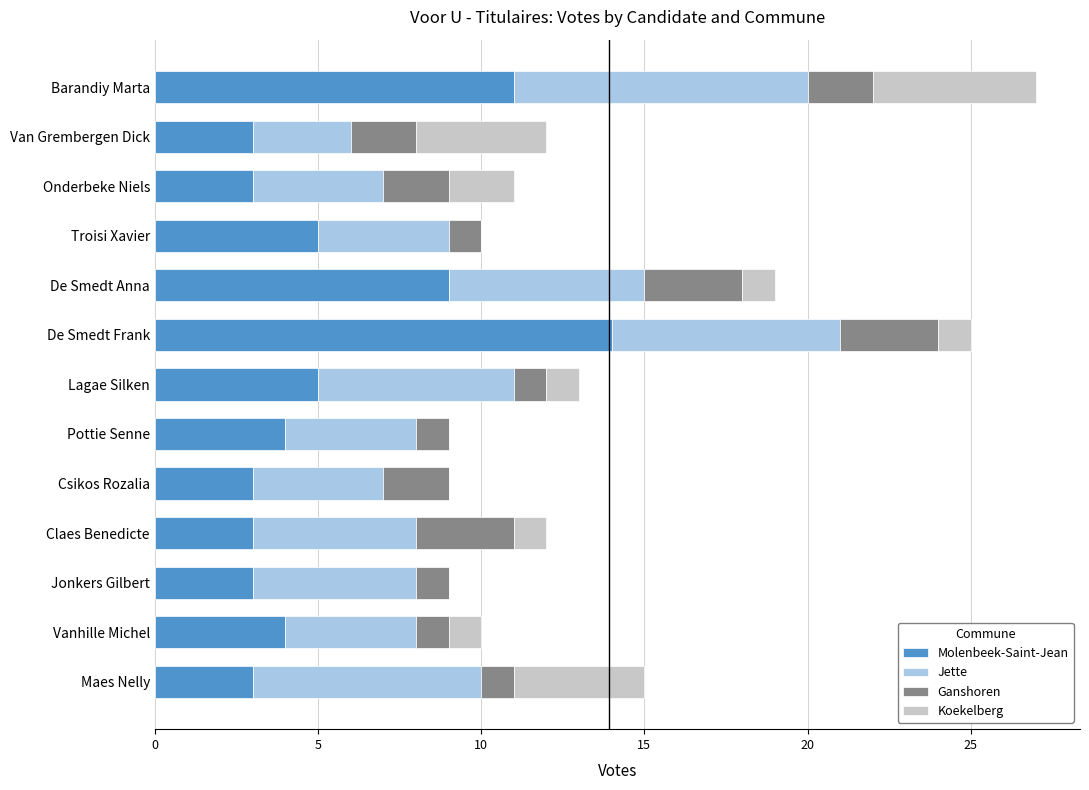

What is the sum of all Molenbeek-Saint-Jean values?

70